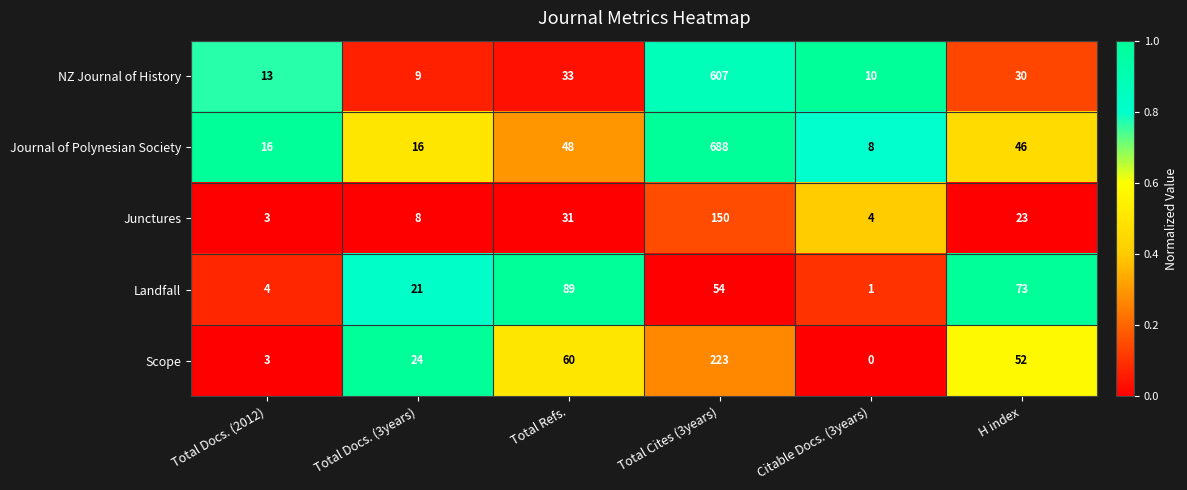

At which category is the sum across all series the highest?

Total Cites (3years)